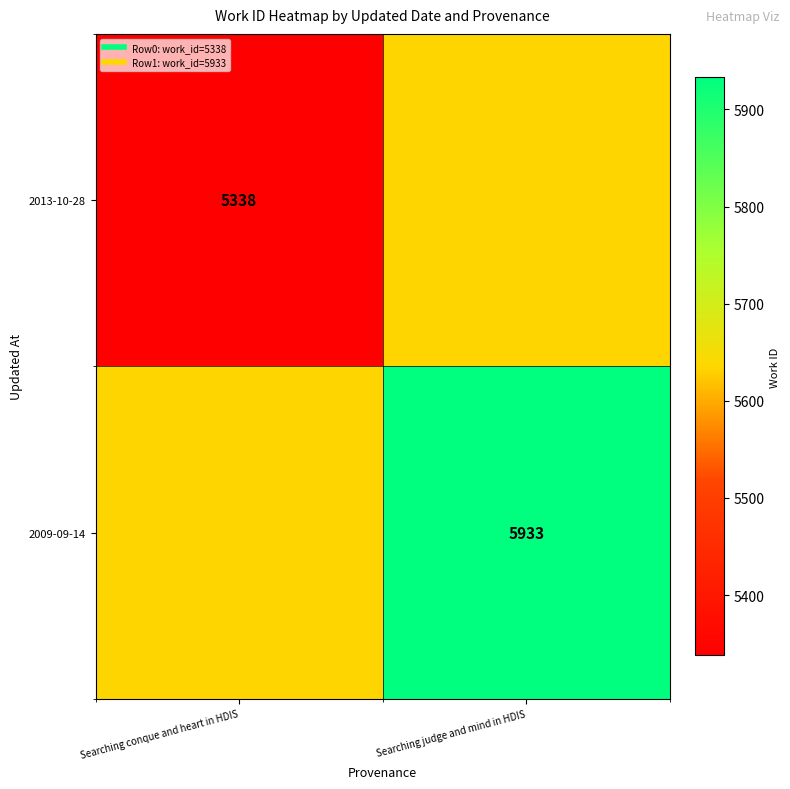

Is the value of 2013-10-28 at Searching judge and mind in HDIS greater than the value of 2009-09-14 at Searching judge and mind in HDIS?

No